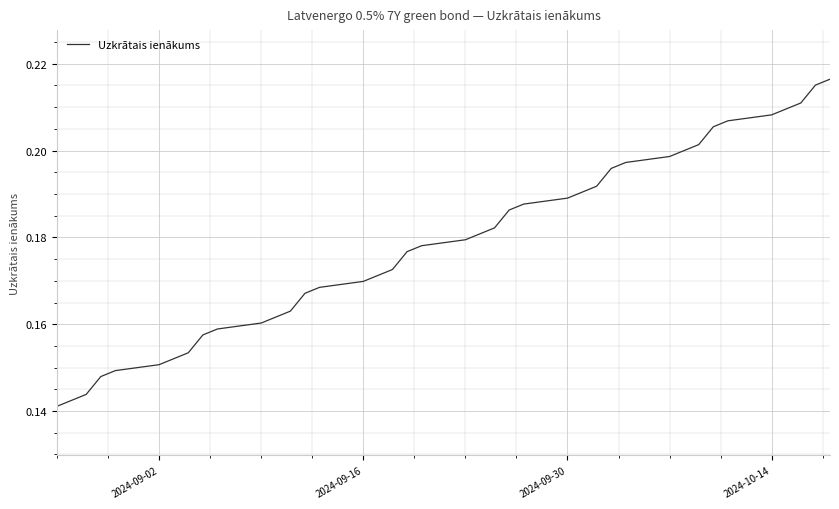

Does the chart have visible grid lines?

Yes